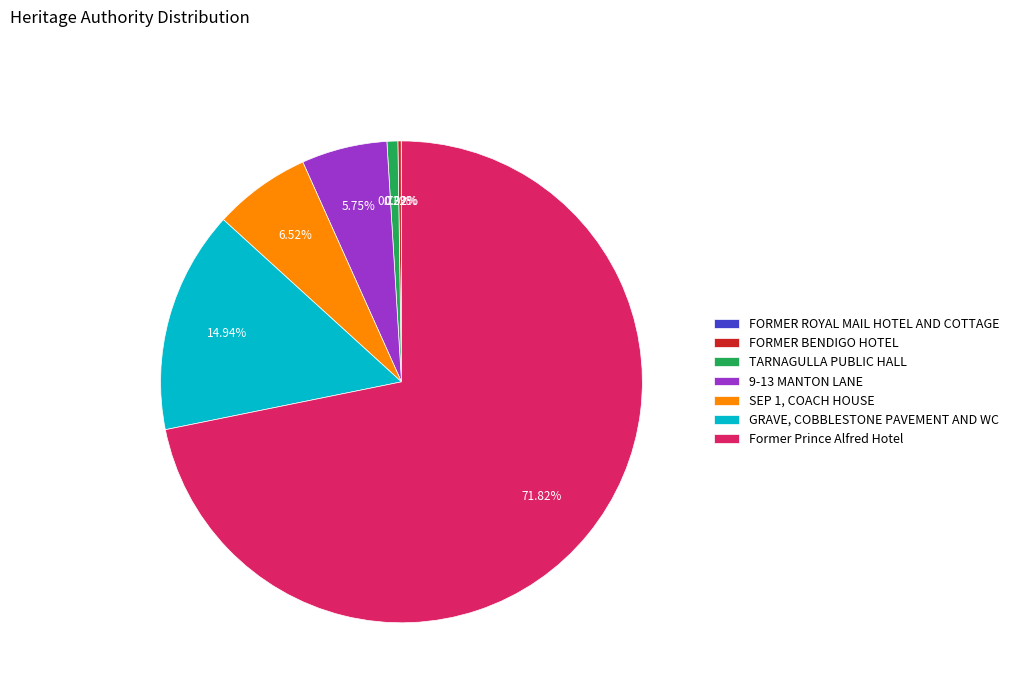

Is there any slice that represents more than half of the pie?

Yes